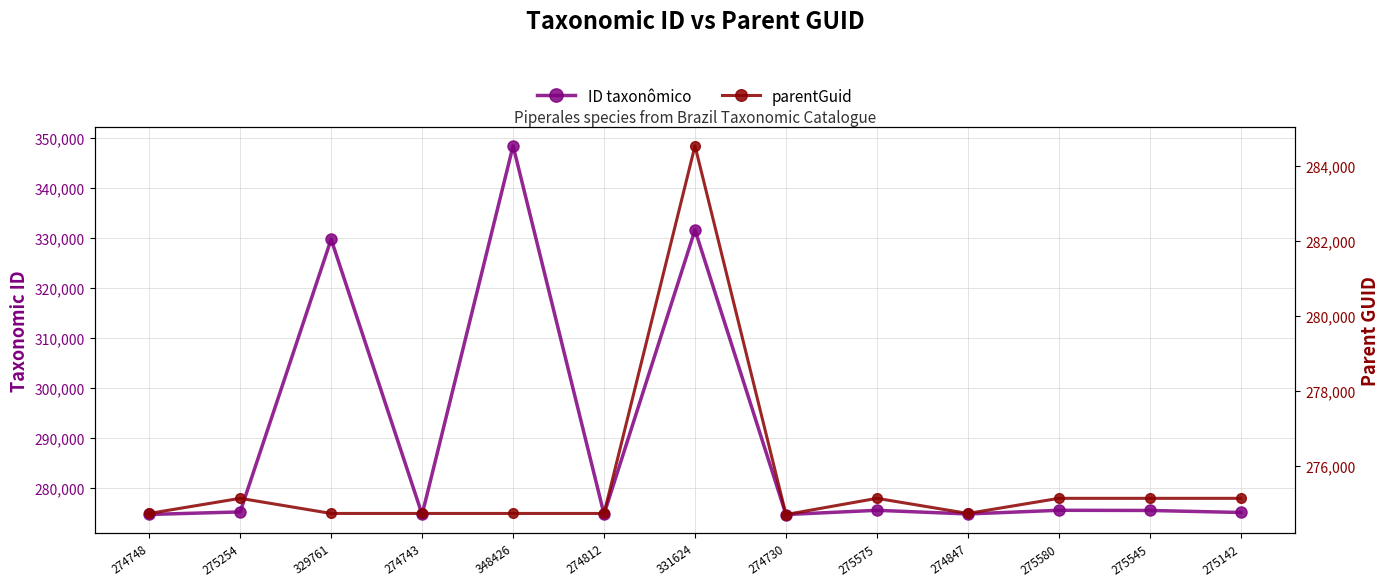

Which has a higher value, 275575 or 274743?

275575